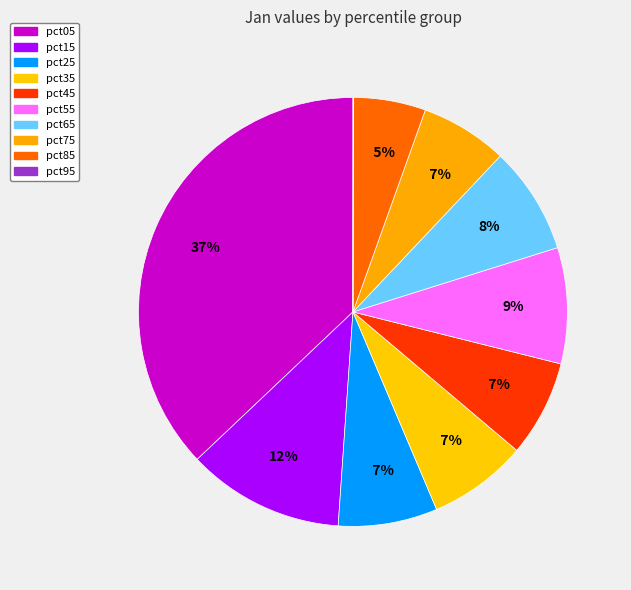

What is the change in value from pct15 to pct55?

-0.2